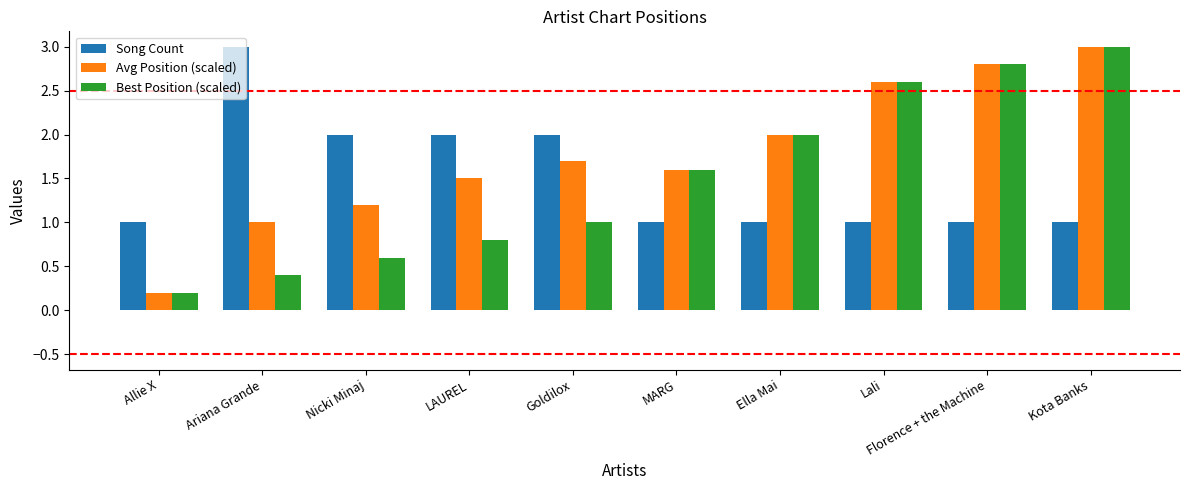

The Best Position (scaled) series shows 1.1 at MARG. True or false?

False